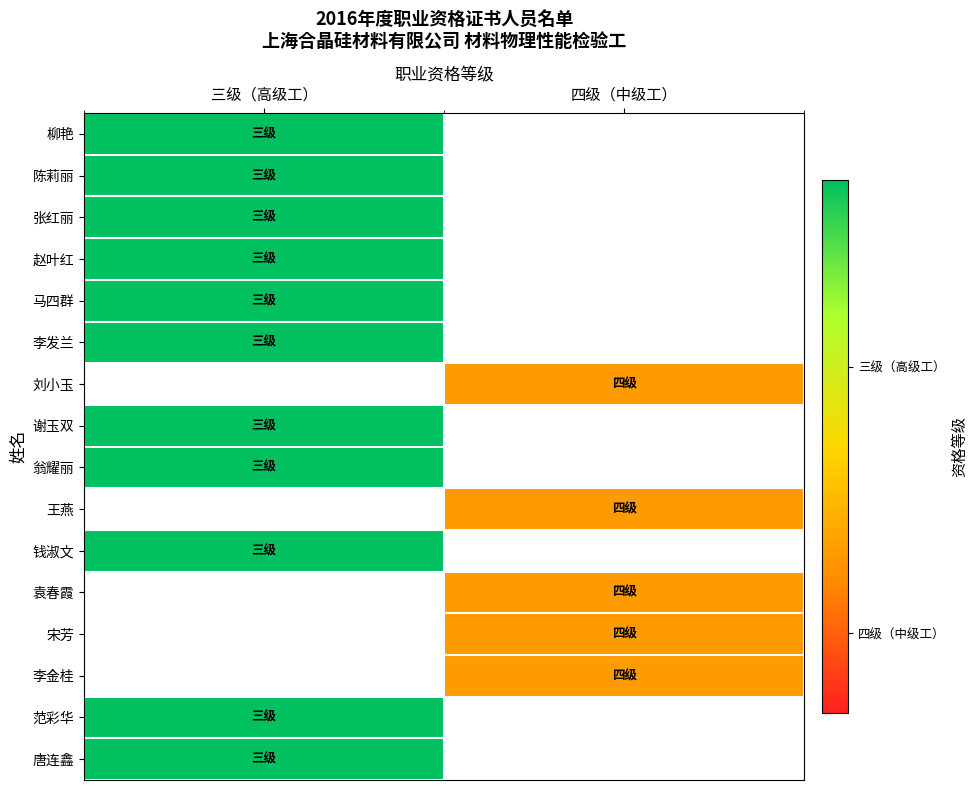

At which label does 张红丽 reach its minimum?

三级（高级工）